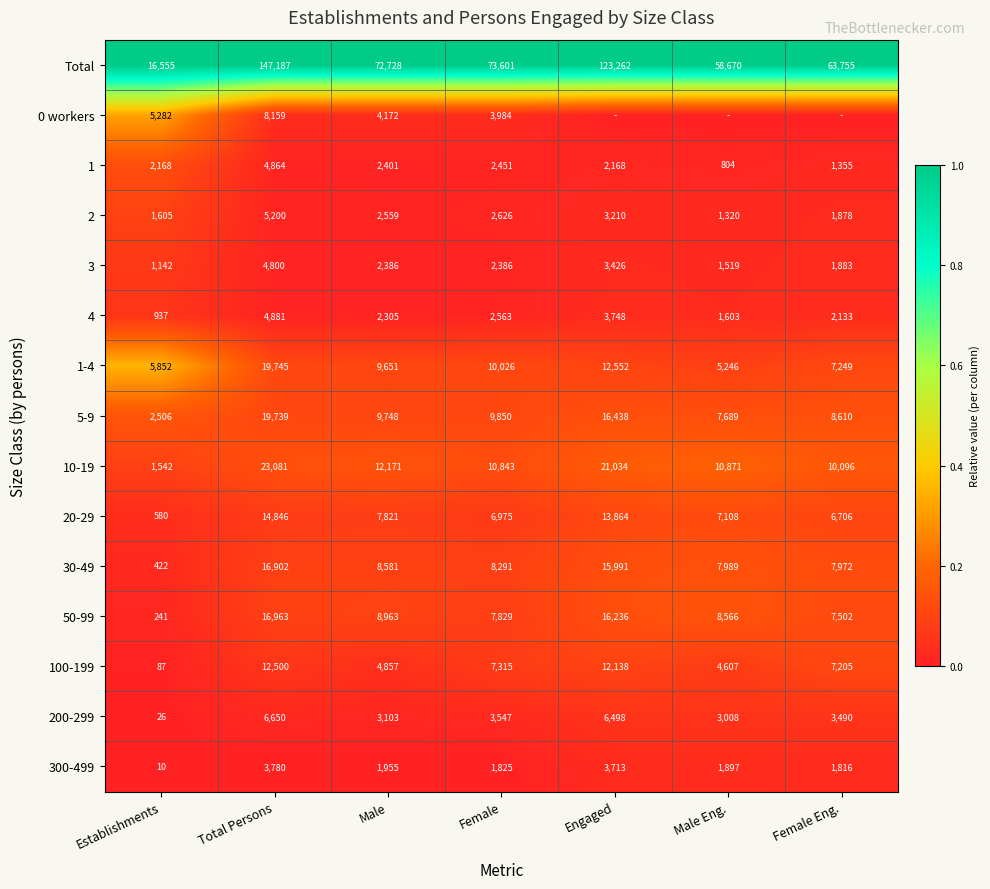

What is the sum of all 3 values?

17542